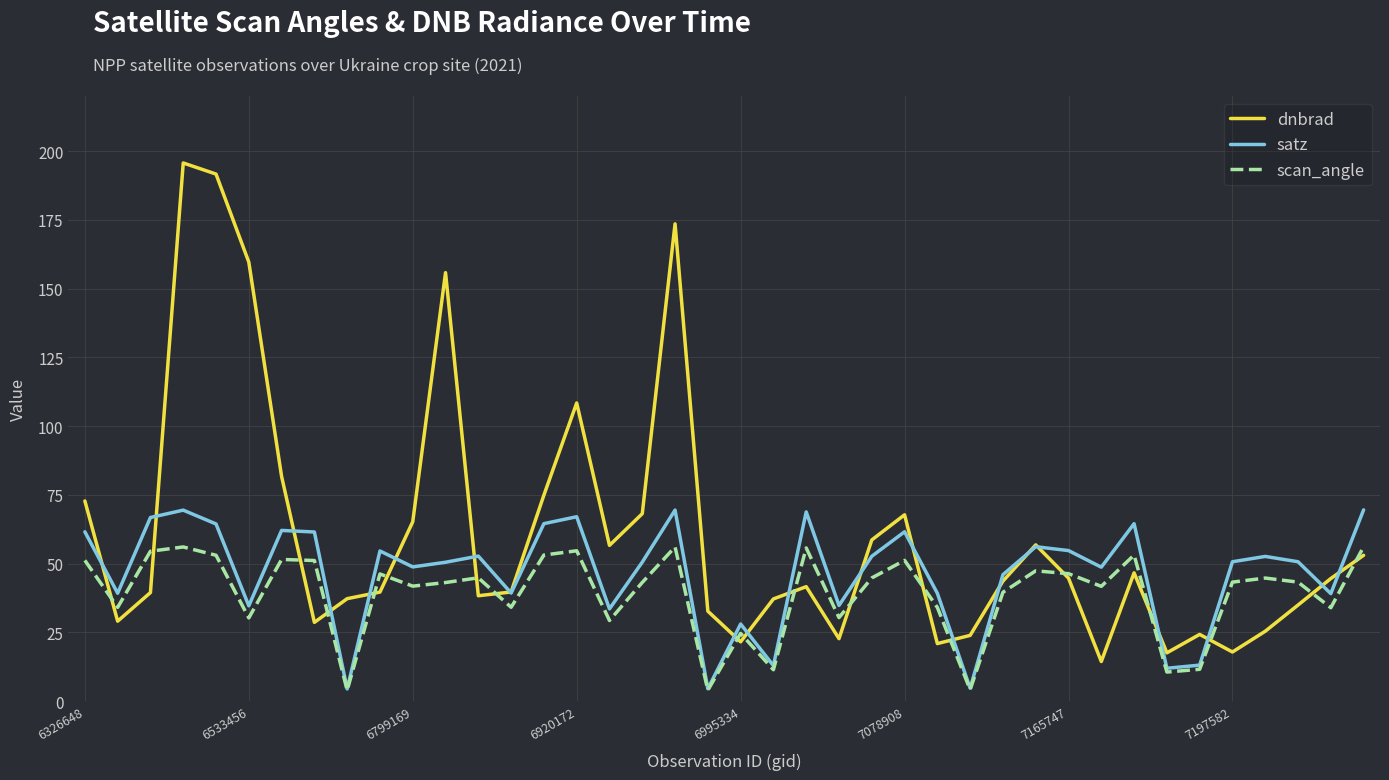

Which series has the largest total across all categories?

dnbrad